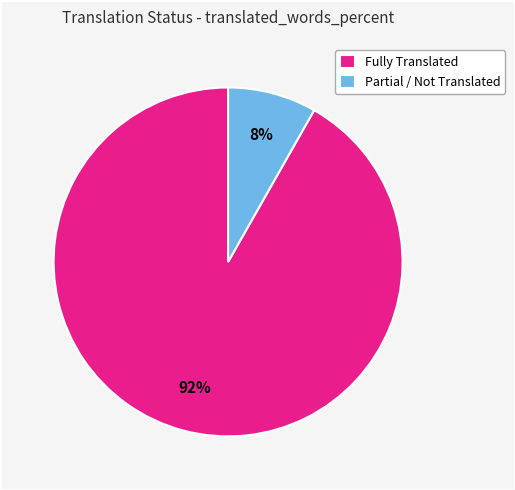

Which slice is the smallest?

Partial / Not Translated